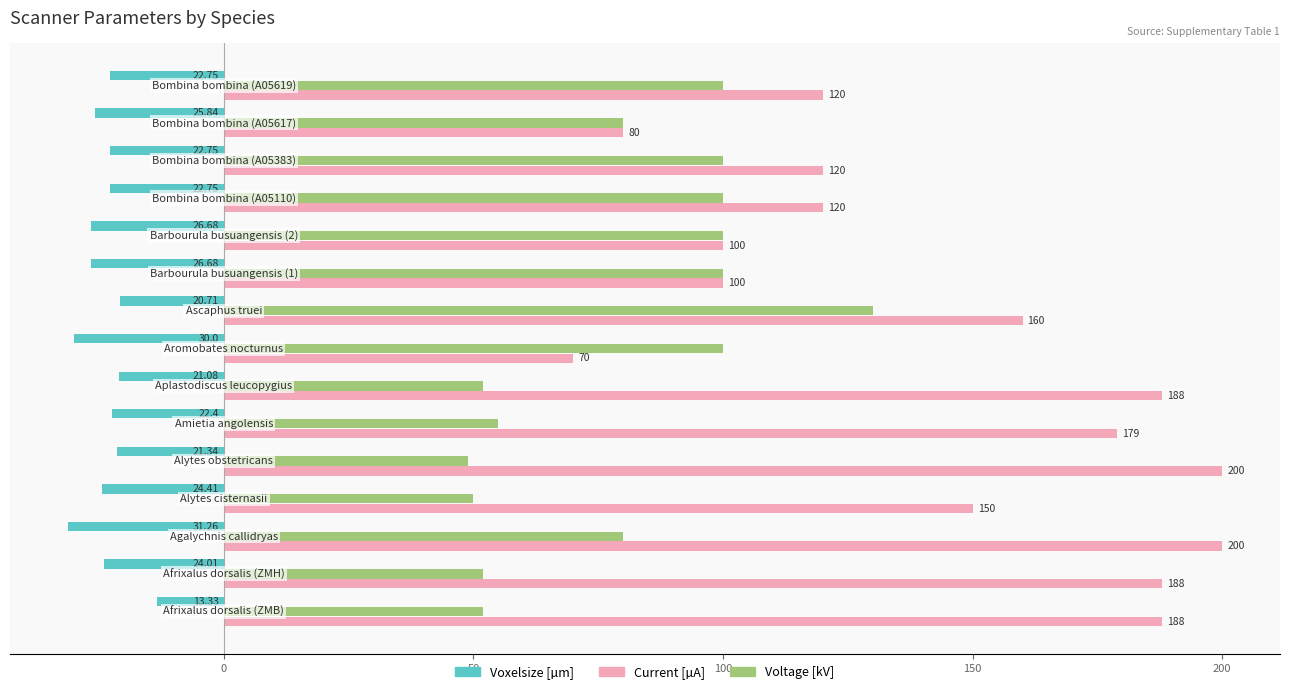

Rank the series by their average value, from lowest to highest.

Voxelsize [µm], Voltage [kV], Current [µA]